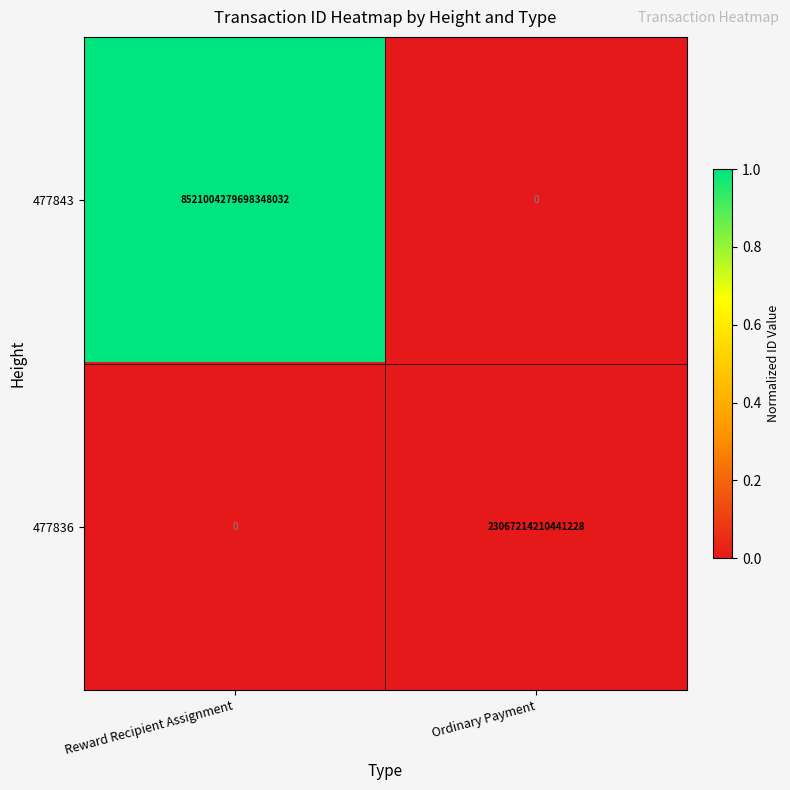

Where is 477836 nearest to the value 11533607105220614?

Reward Recipient Assignment